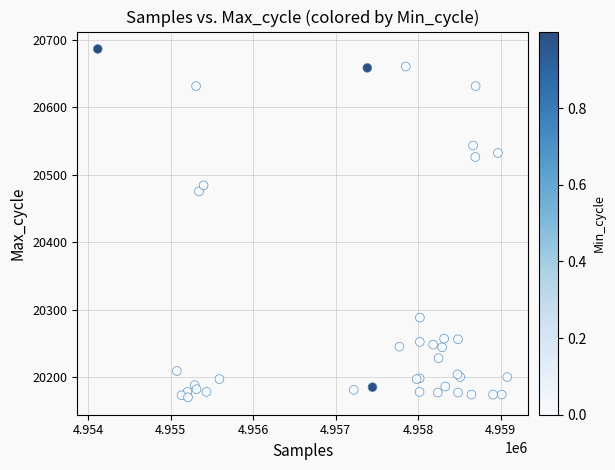

What Y value in the scatter plot is closest to 20428?

20475